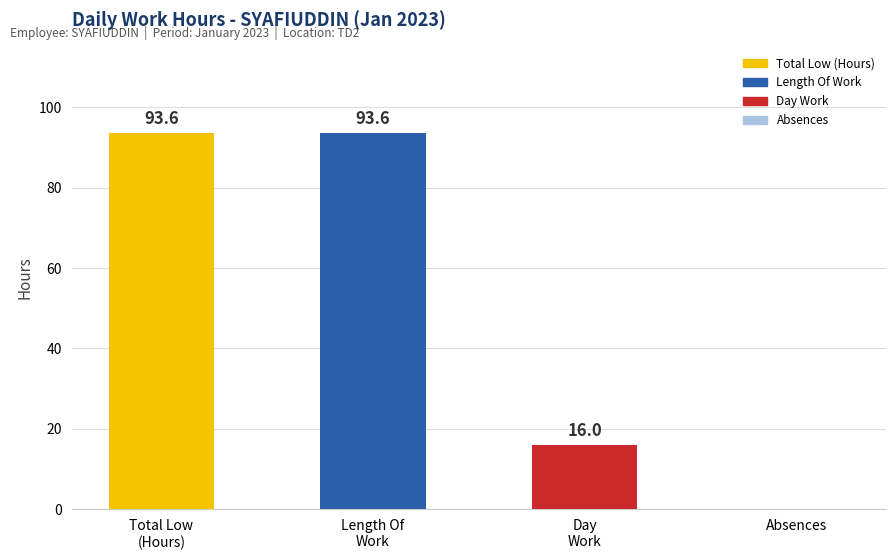

Is it true that the value at Absences is 0.0?

True